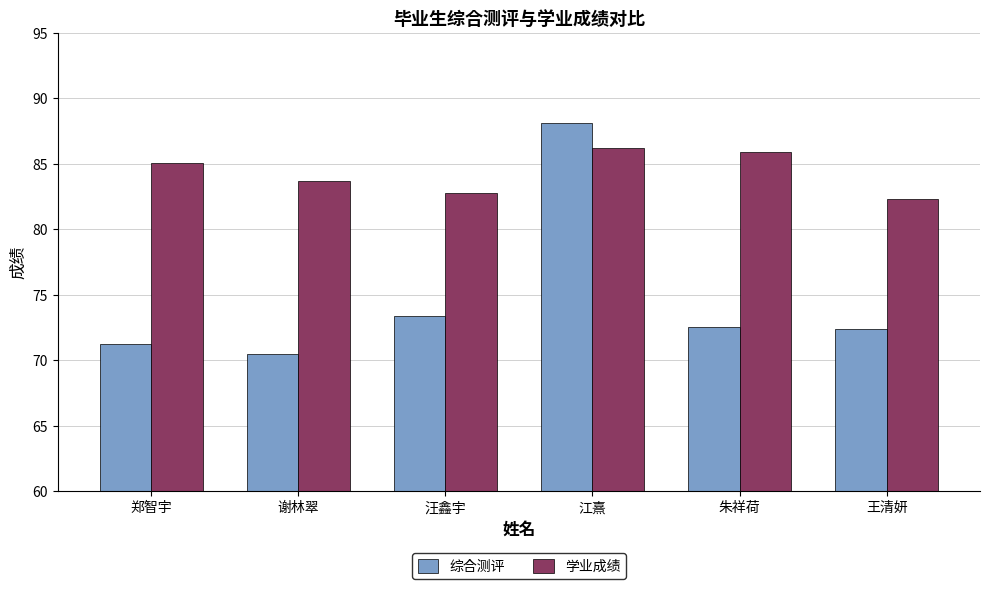

What is the minimum value for 综合测评?

70.5